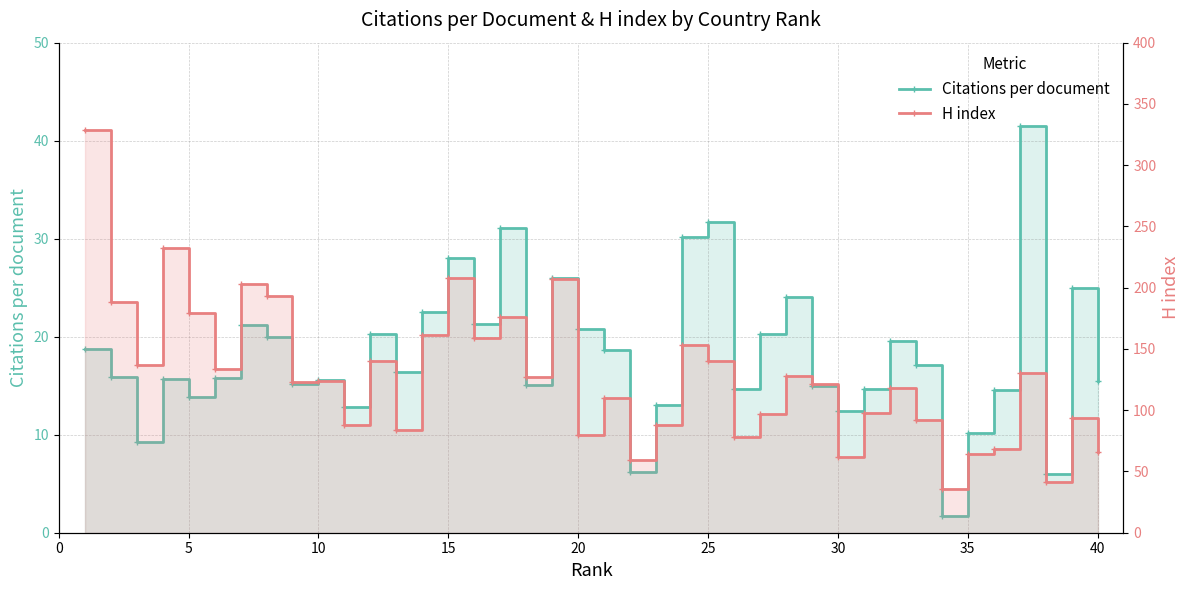

Between 20 and 10, which is larger?

20